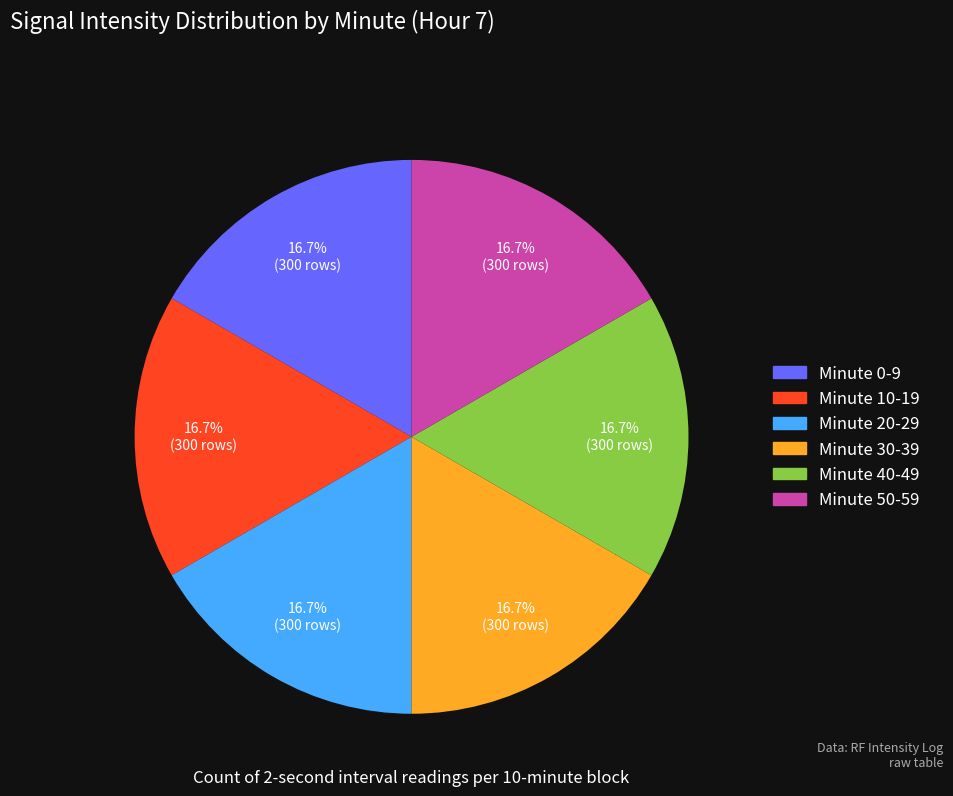

Does any single category account for the majority?

No